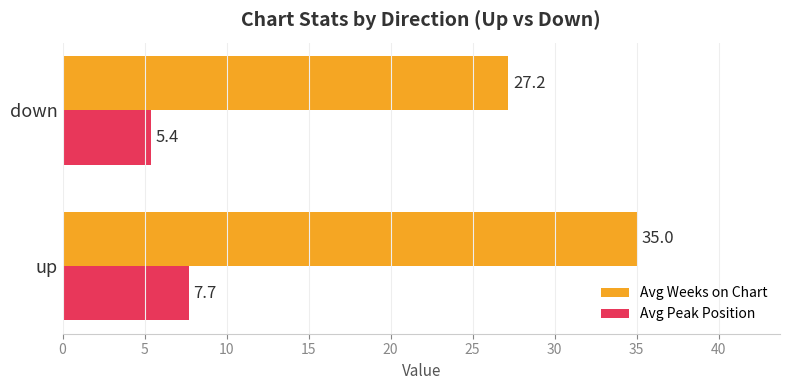

What is the approximate value of Avg Weeks on Chart at up?

35.0